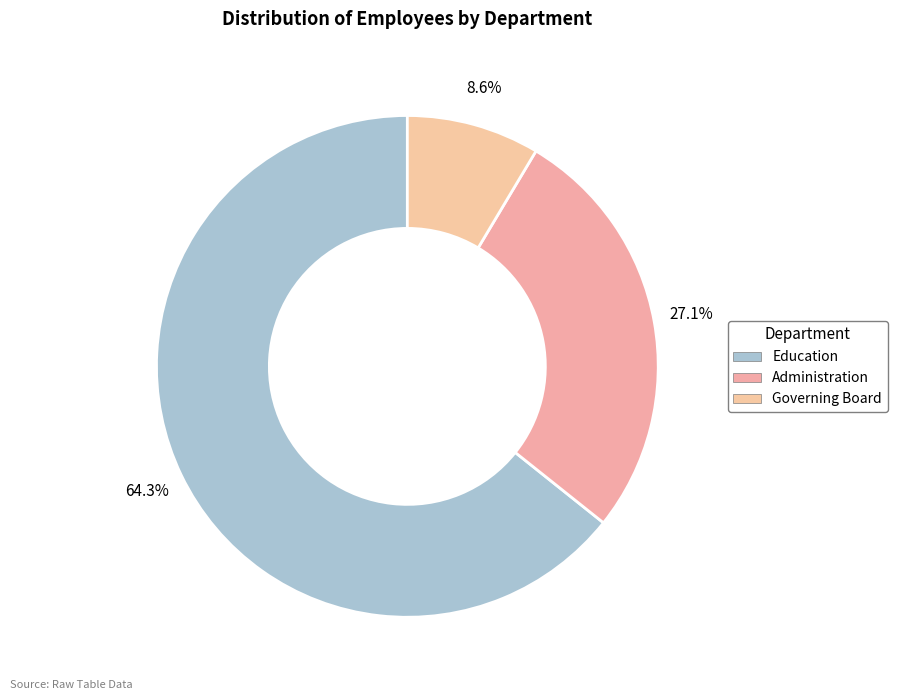

Do Education and Administration together represent more than half of the pie?

Yes